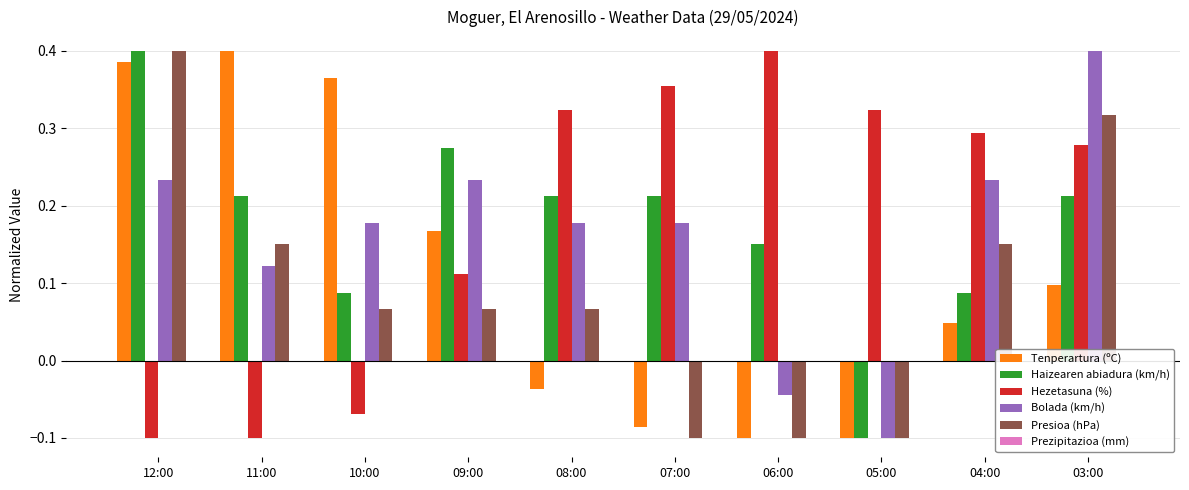

What is the label of the 8th bar from the right?

10:00